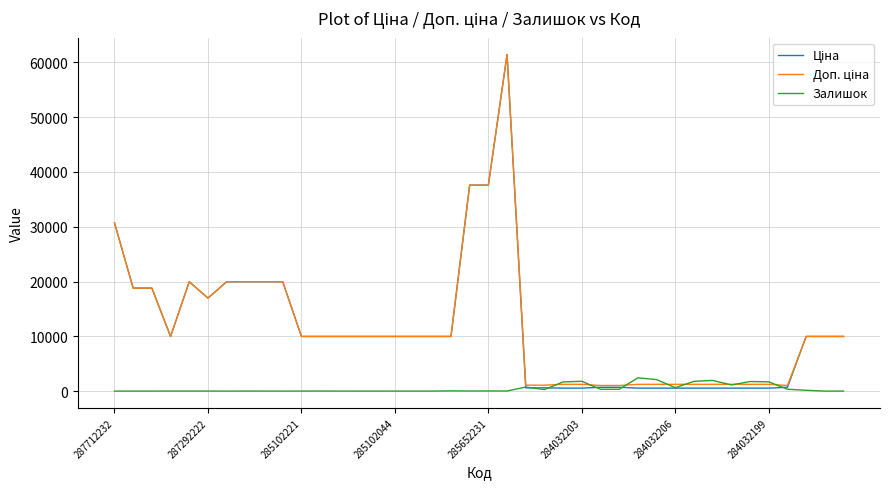

How many series are shown in this chart?

3